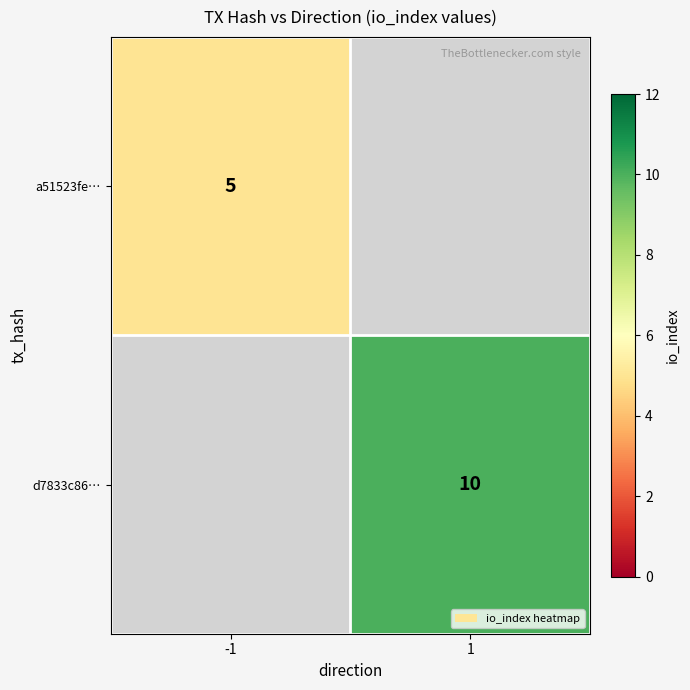

How many categories are shown in the chart?

2